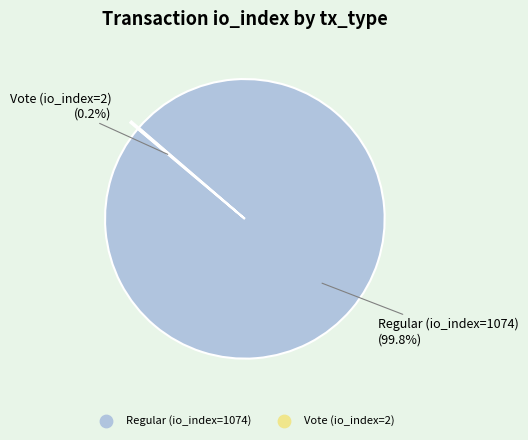

What portion of the pie excludes Regular (io_index=1074)?

0.2%